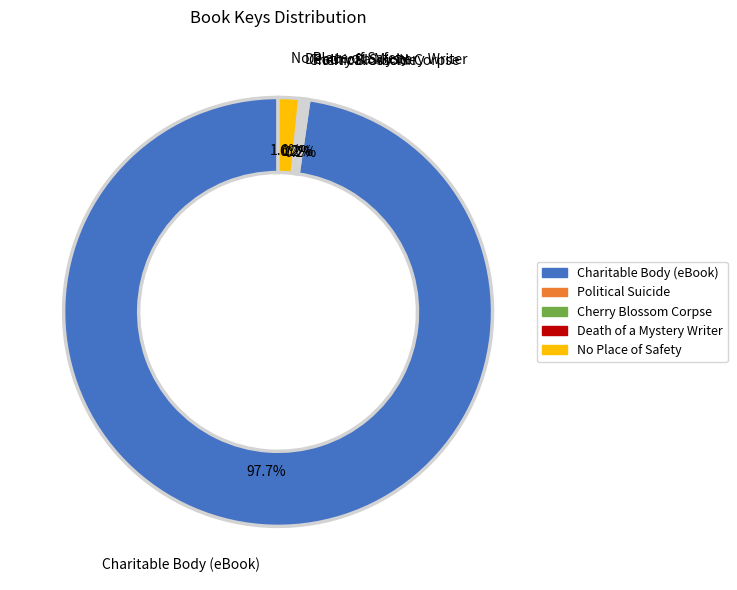

Which slice is the largest?

Charitable Body (eBook)